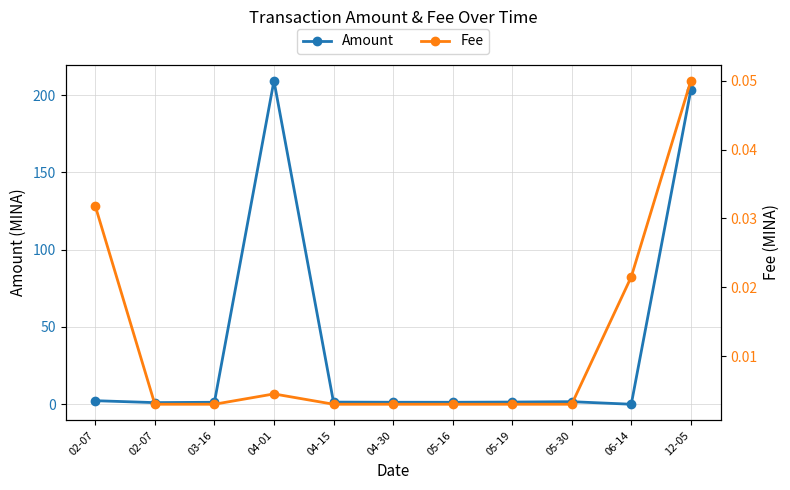

What is the label of the 5th point from the right?

05-16